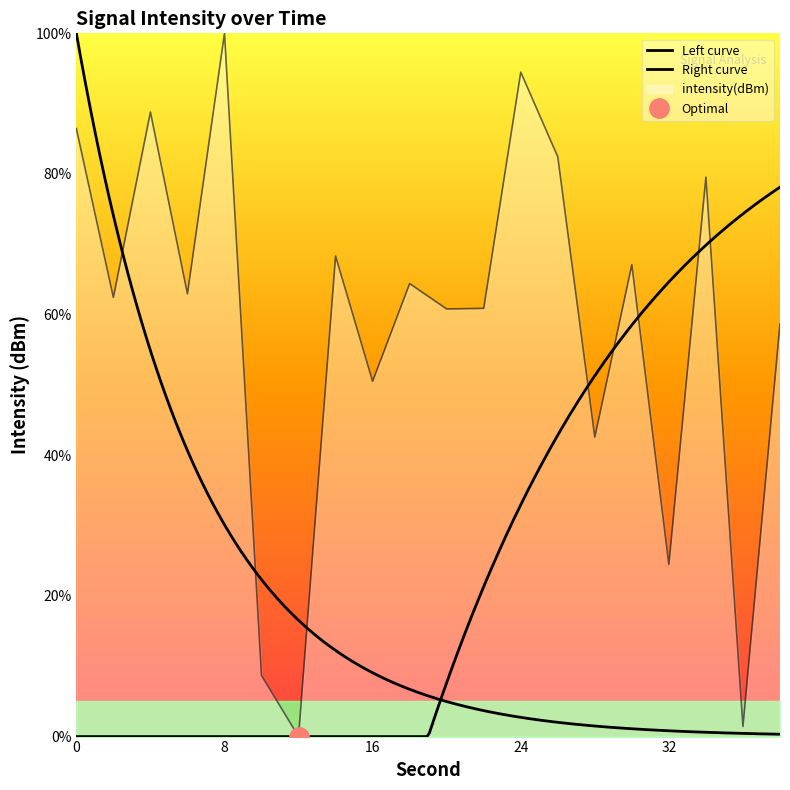

The chart shows a value of 64.4 at 18. True or false?

True